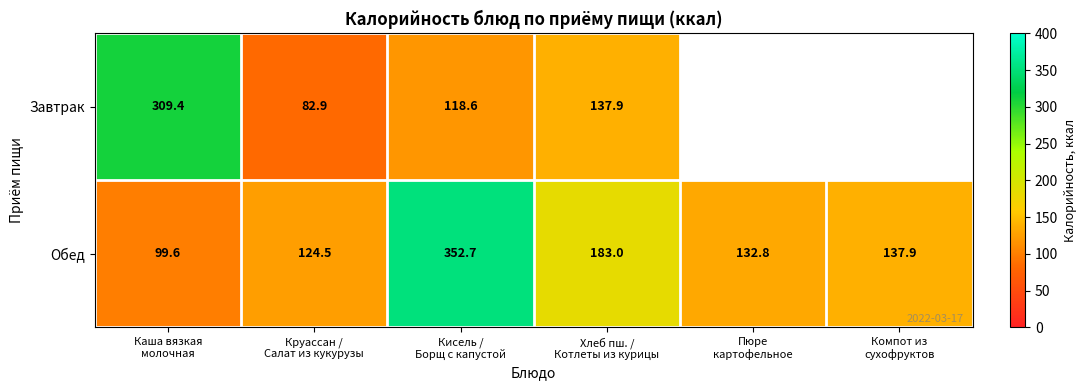

What is the difference between the maximum and minimum values in the Обед series?

253.1